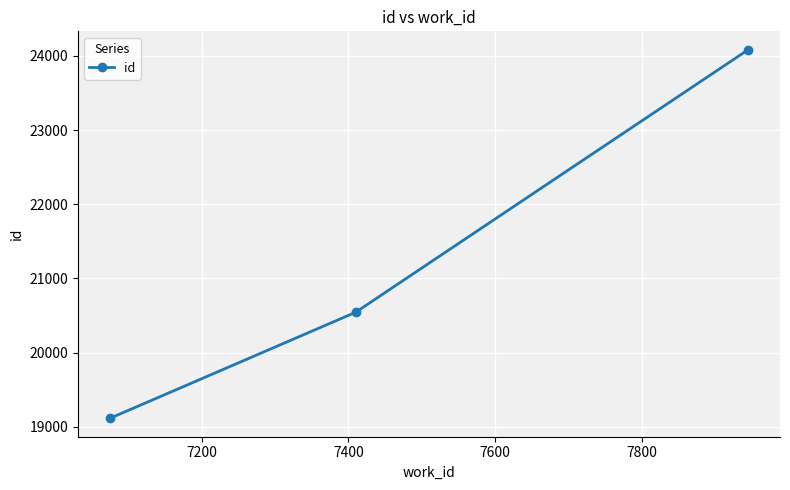

What is the sum of all values?

63740